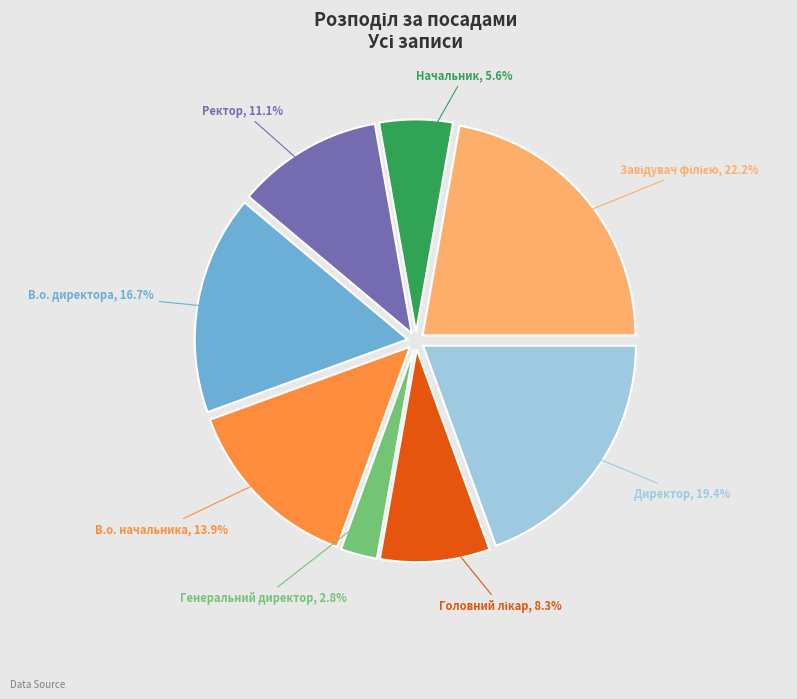

Does Ректор represent more than half of the total?

No